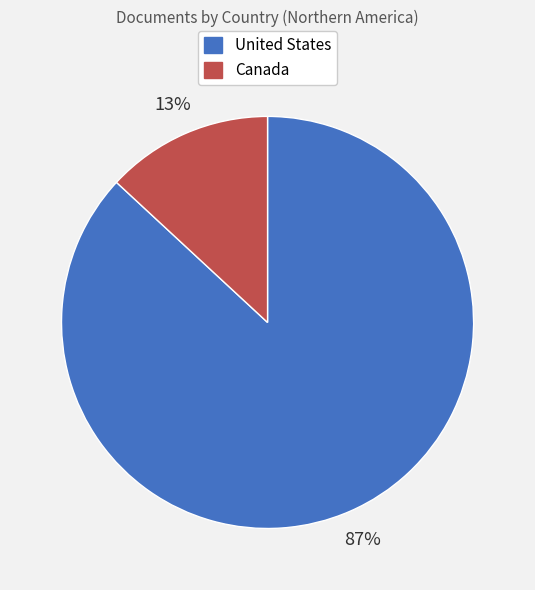

What is the majority slice?

United States